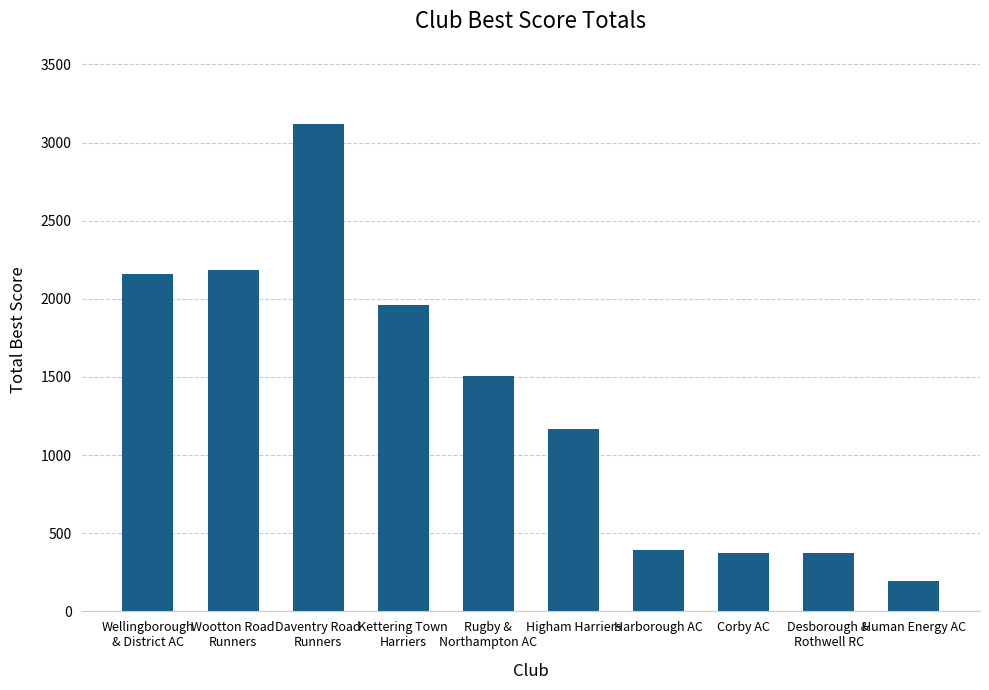

What is the difference between the maximum and minimum values?

2925